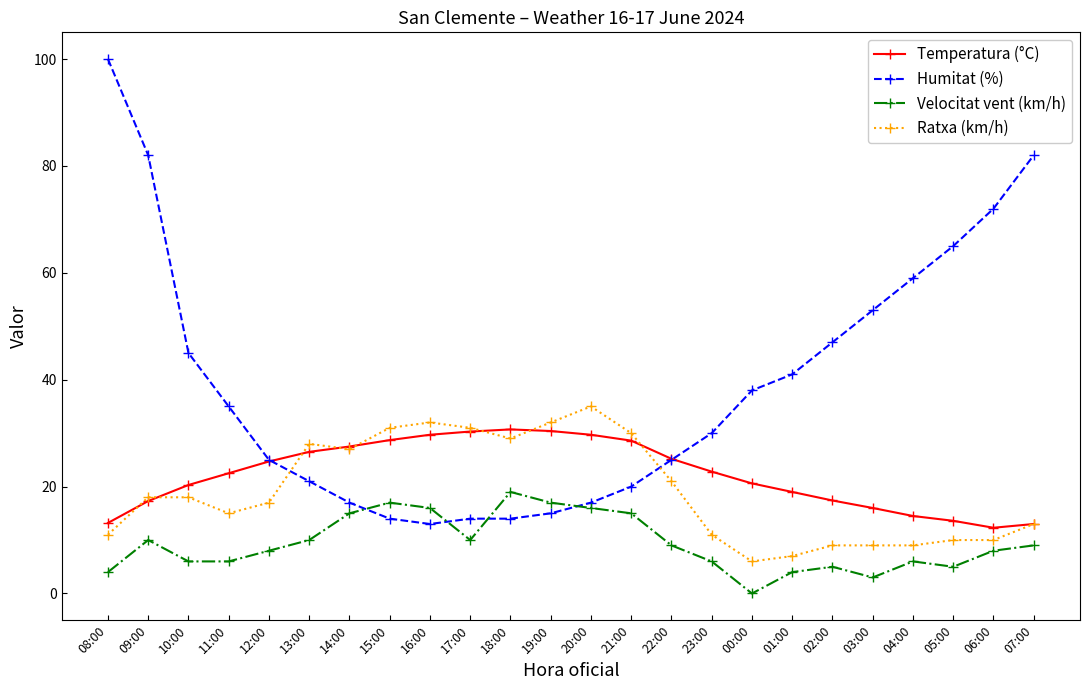

What is the lowest value of the Temperatura (°C) series?

12.3